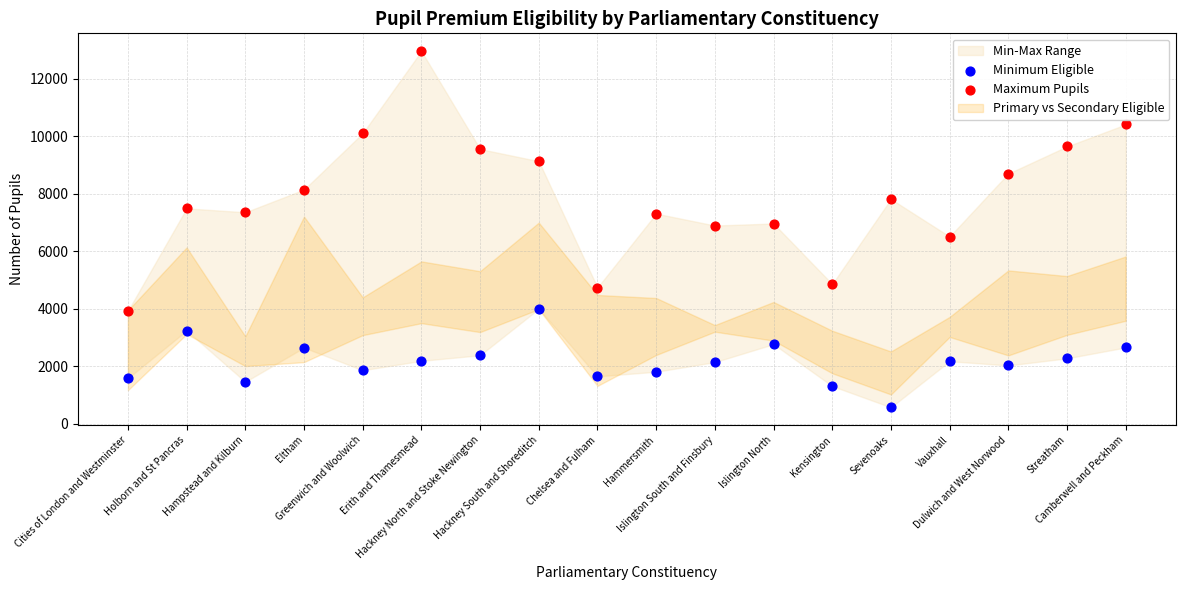

Which series contains the highest Y value?

Maximum Pupils